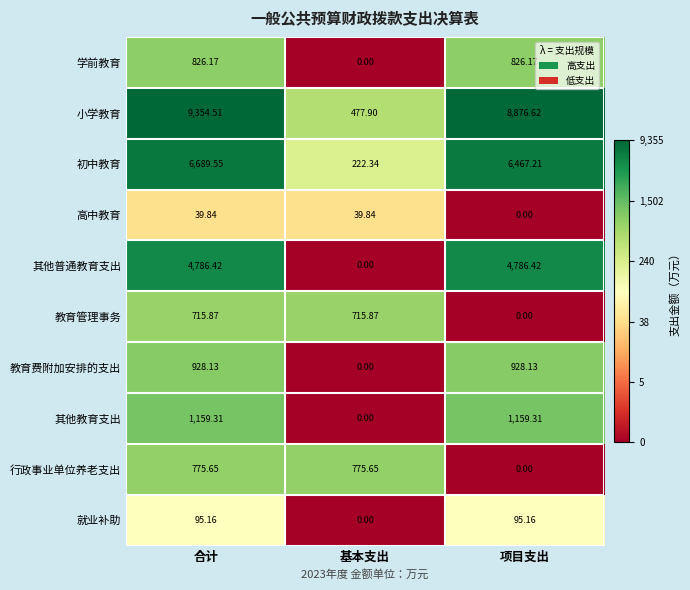

Rank the series by their maximum value, from lowest to highest.

高中教育, 就业补助, 教育管理事务, 行政事业单位养老支出, 学前教育, 教育费附加安排的支出, 其他教育支出, 其他普通教育支出, 初中教育, 小学教育